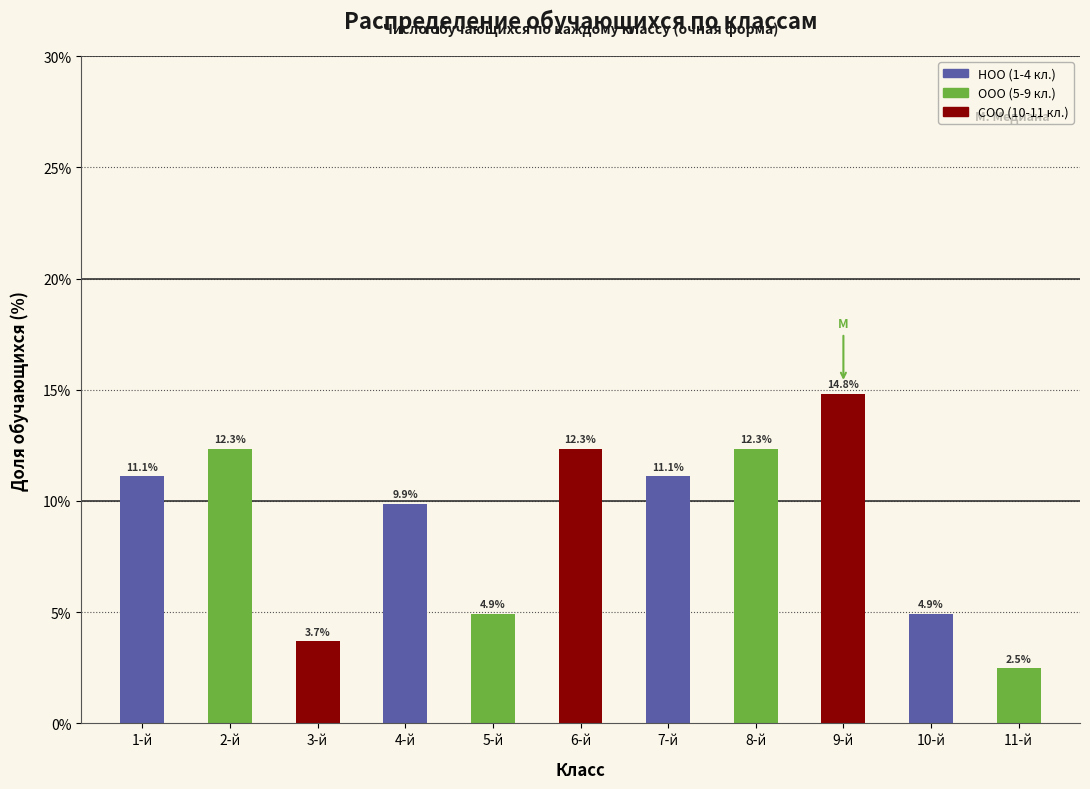

Reading left to right, list all the values displayed in this chart.

1-й=11.1	2-й=12.3	3-й=3.7	4-й=9.9	5-й=4.9	6-й=12.3	7-й=11.1	8-й=12.3	9-й=14.8	10-й=4.9	11-й=2.5